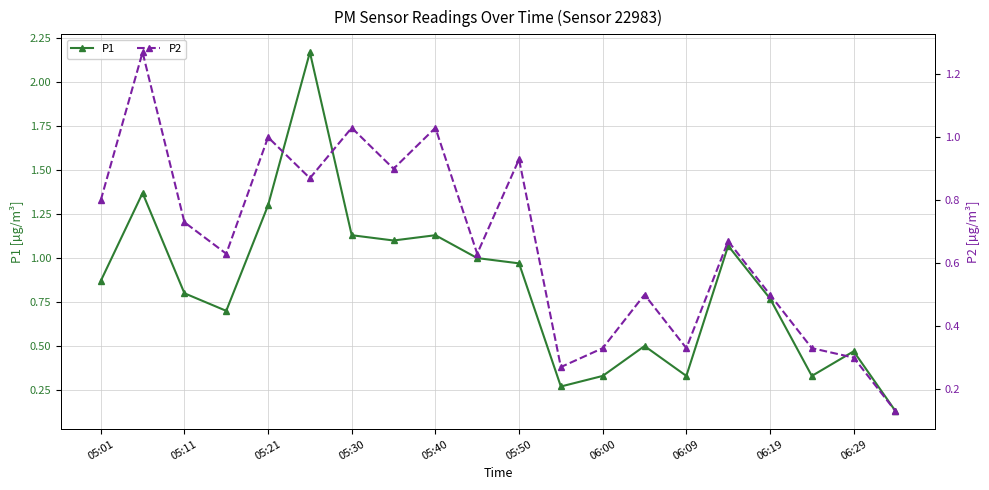

At how many categories does at least one series exceed 0?

20